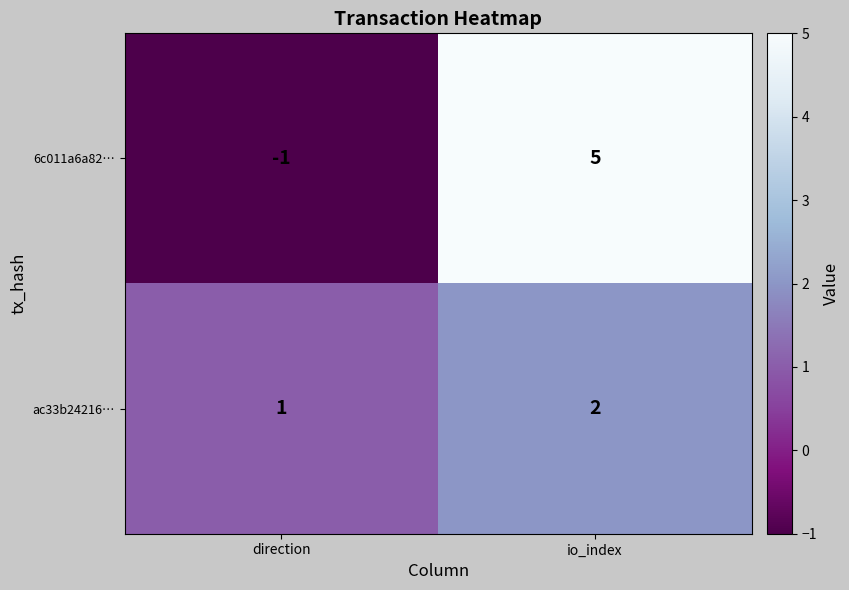

Which series has the widest spread of values?

6c011a6a82…